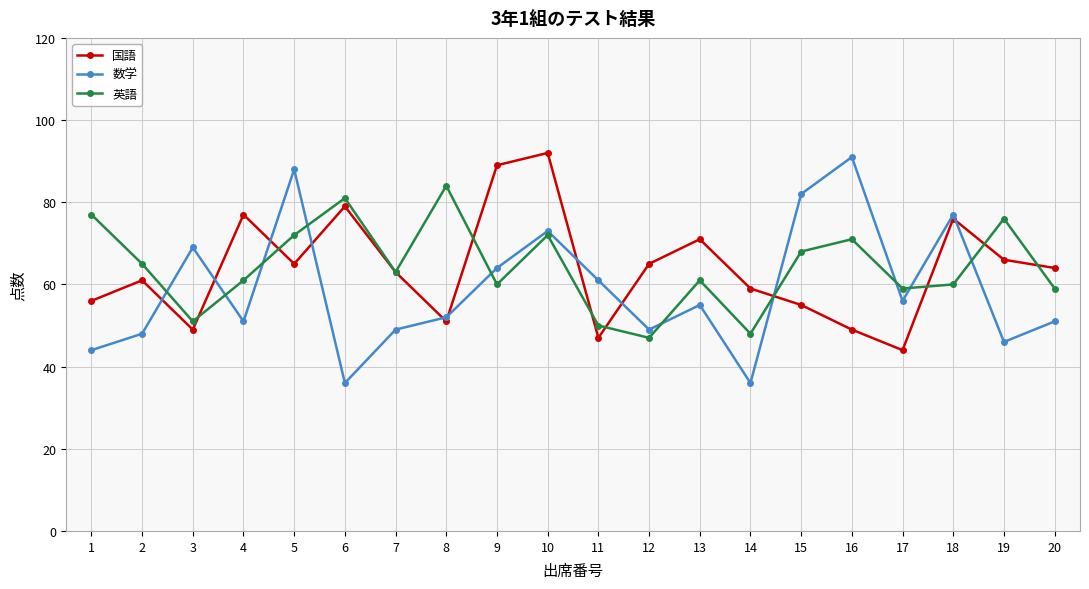

Reading left to right, what are all the values shown in this chart?

国語: 1=56	2=61	3=49	4=77	5=65	6=79	7=63	8=51	9=89	10=92	11=47	12=65	13=71	14=59	15=55	16=49	17=44	18=76	19=66	20=64
数学: 1=44	2=48	3=69	4=51	5=88	6=36	7=49	8=52	9=64	10=73	11=61	12=49	13=55	14=36	15=82	16=91	17=56	18=77	19=46	20=51
英語: 1=77	2=65	3=51	4=61	5=72	6=81	7=63	8=84	9=60	10=72	11=50	12=47	13=61	14=48	15=68	16=71	17=59	18=60	19=76	20=59